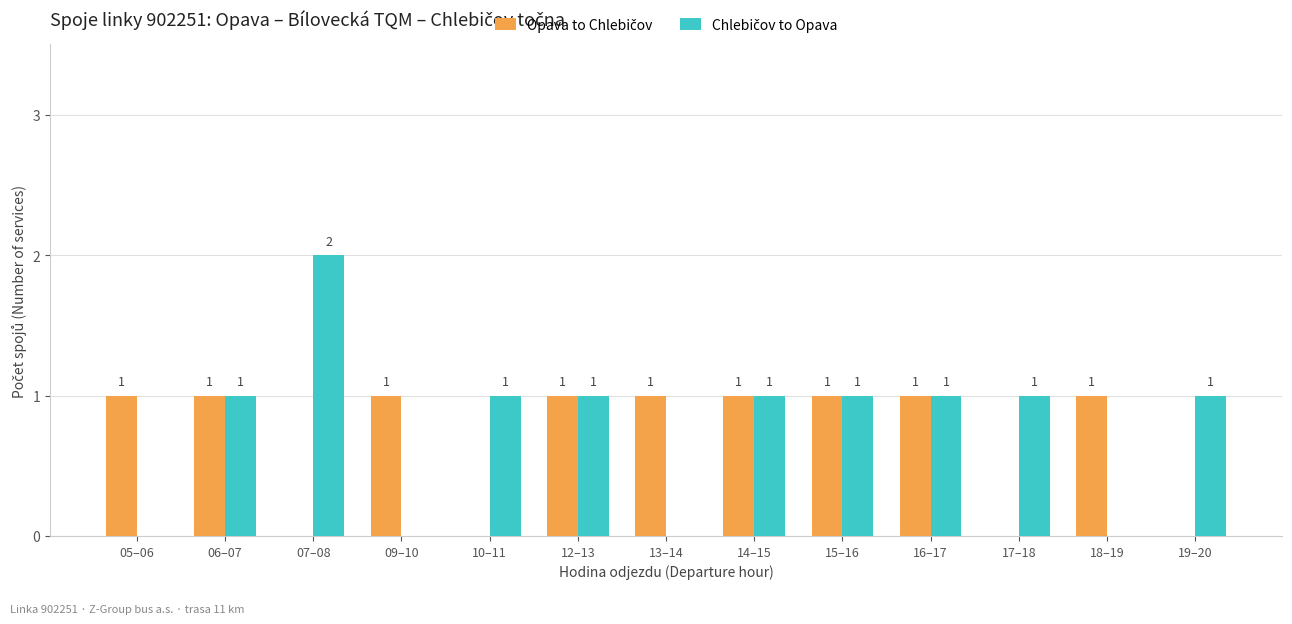

How many groups of bars are there?

13